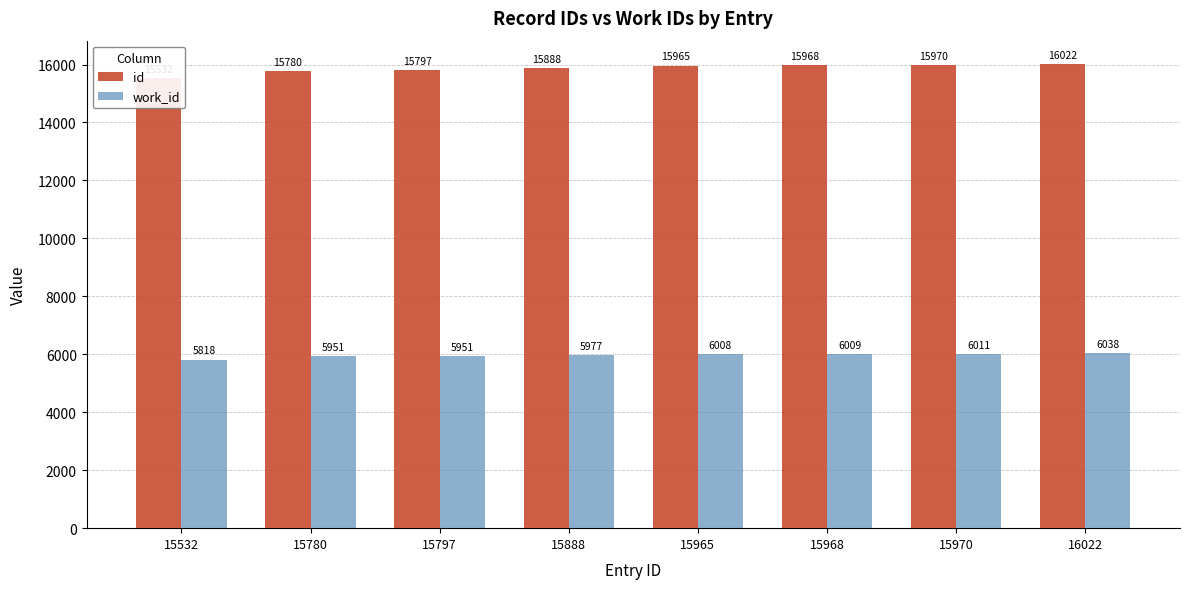

Count the number of categories in the chart.

8